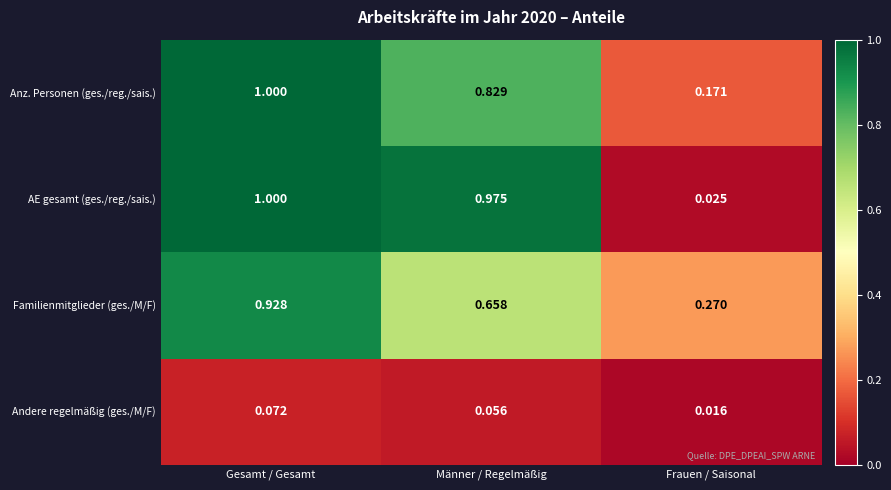

At which category is the sum across all series the highest?

Gesamt / Gesamt